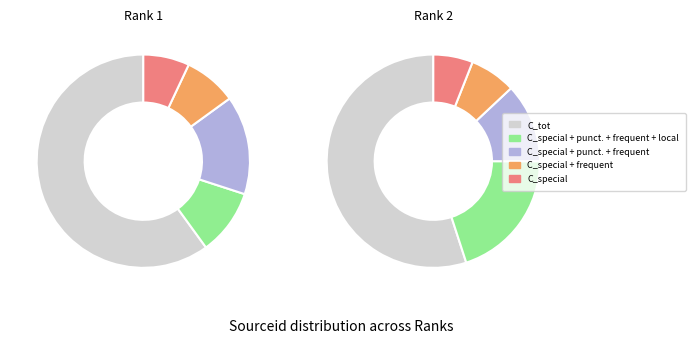

The 1 slice represents 99% of the pie. True or false?

False